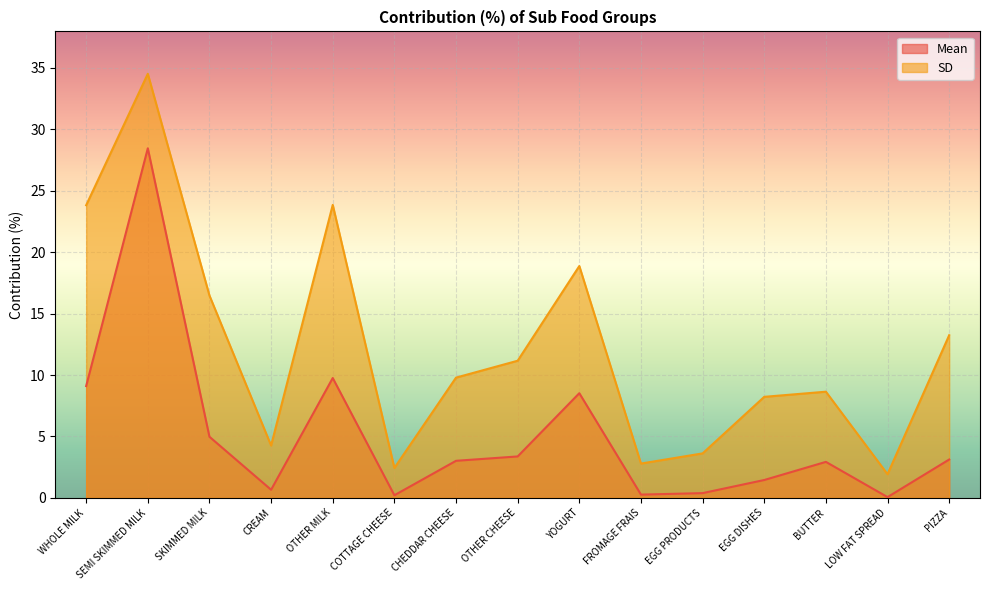

At how many categories does at least one series exceed 14?

5